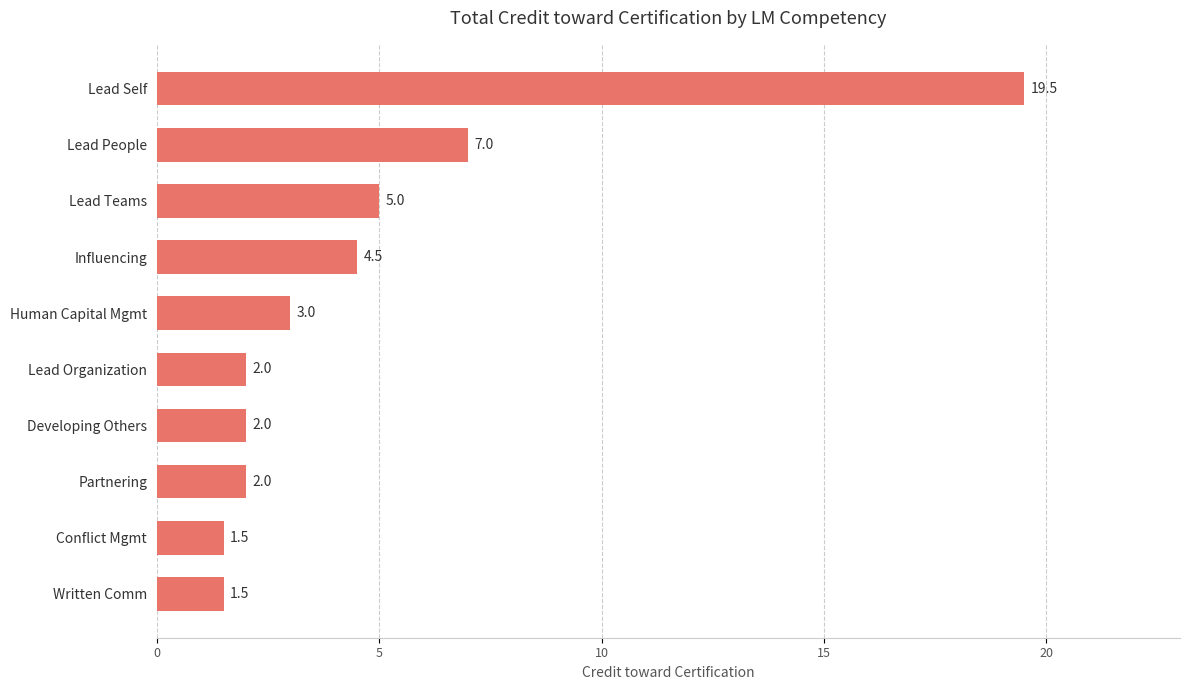

What is the label of the 10th bar from the top?

Written Comm